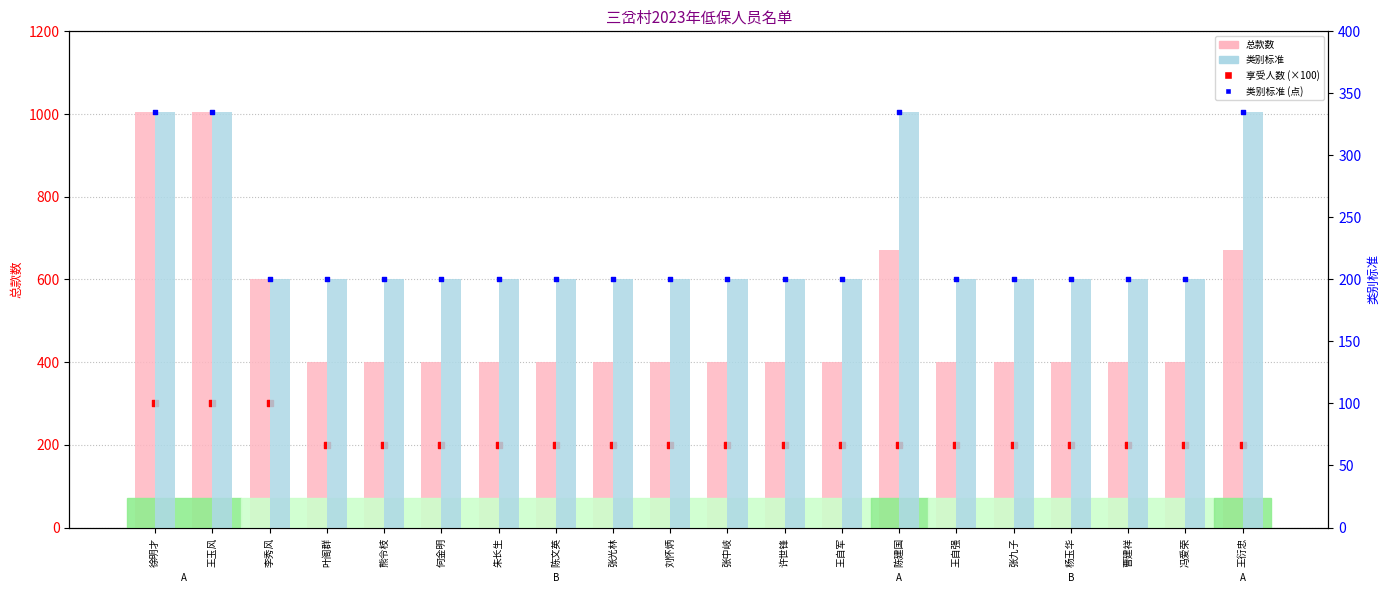

At which category is the sum across all series the highest?

徐明才